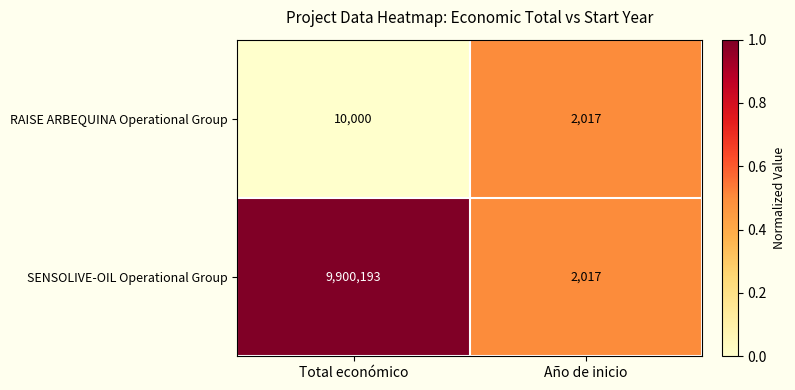

At Total económico, list the series in order from smallest to largest.

RAISE ARBEQUINA Operational Group, SENSOLIVE-OIL Operational Group